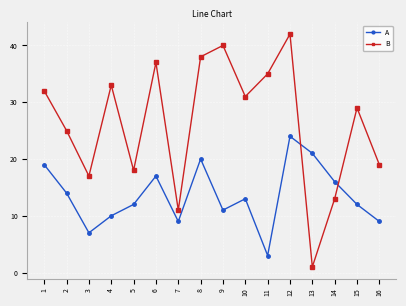

At which label is B closest to 21?

16